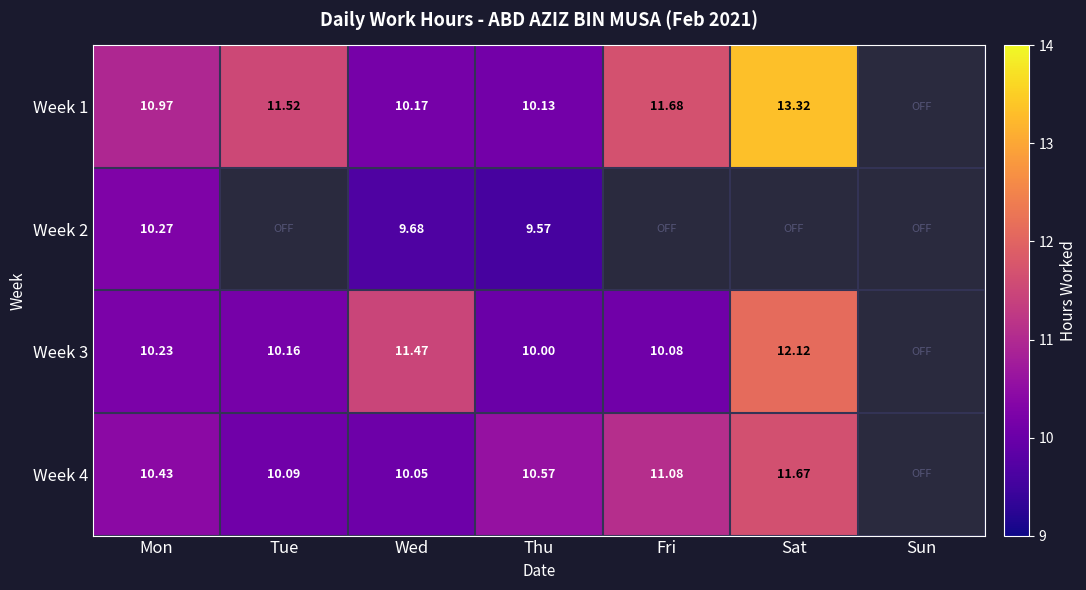

List the labels in order of Week 3 value, smallest first.

Thu, Fri, Tue, Mon, Wed, Sat, Sun